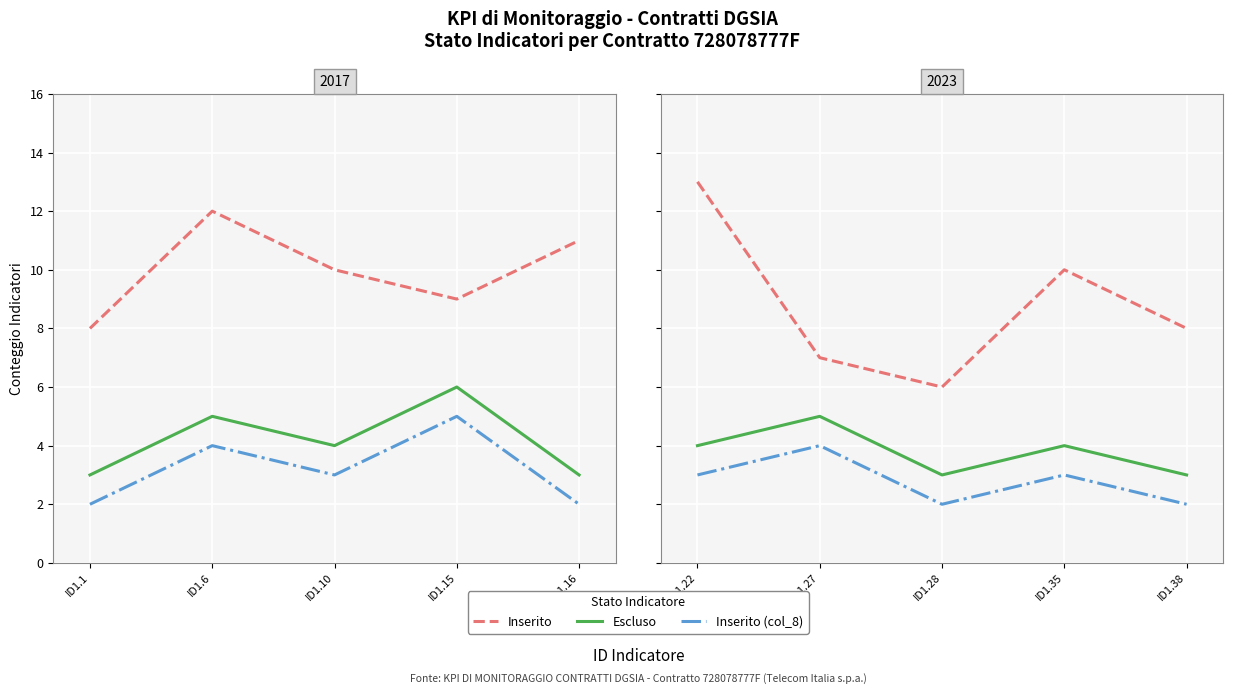

What is the smallest value displayed?

2